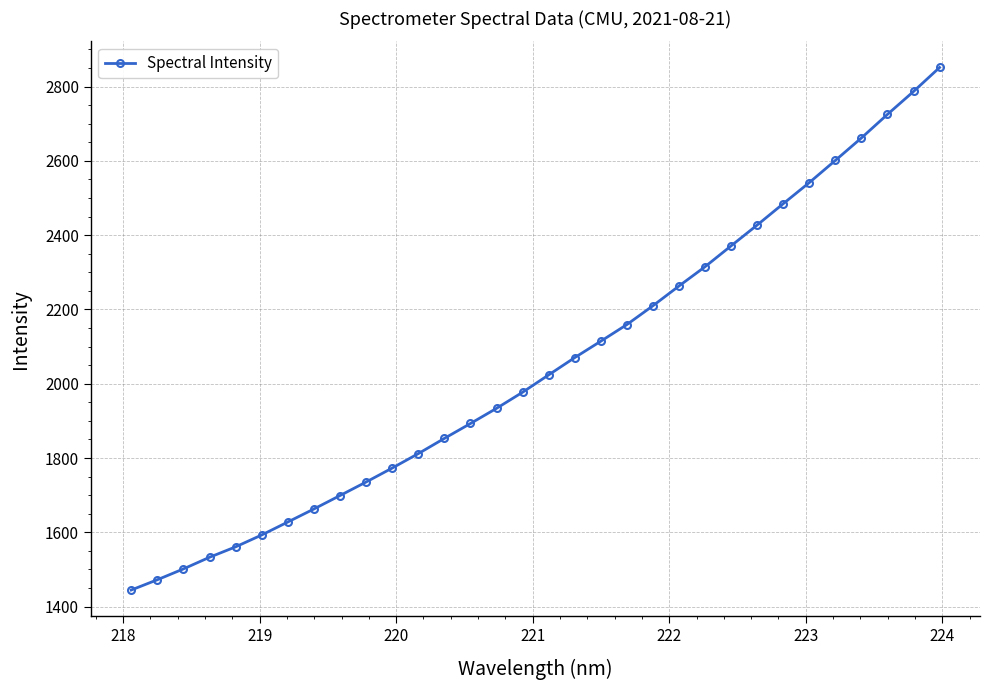

What is the maximum value shown in the chart?

2851.4